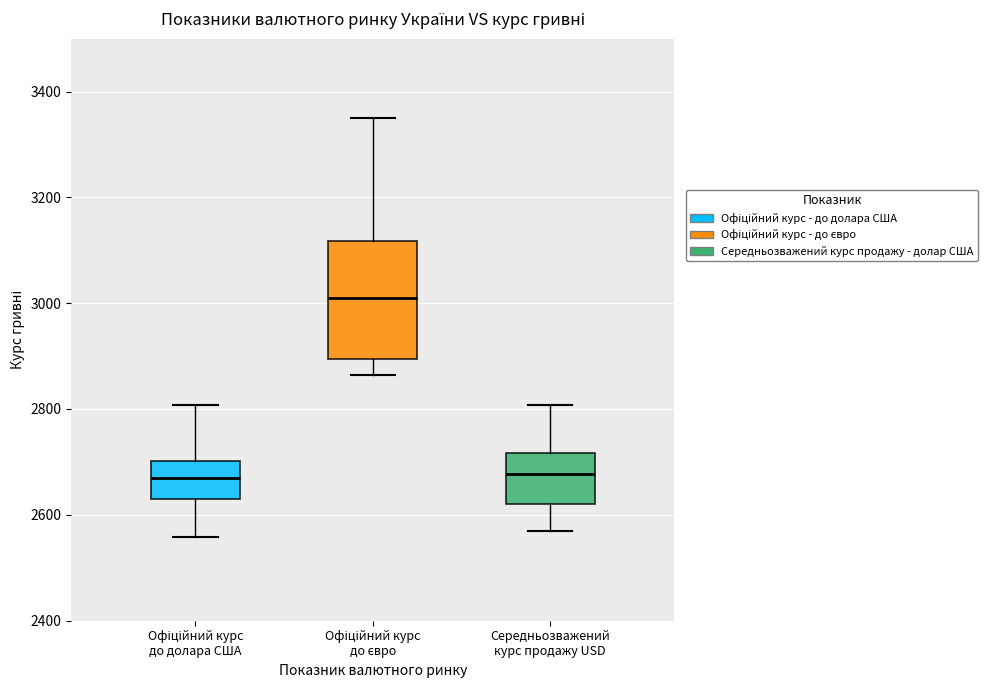

Which box is the tallest, from its lower edge to its upper edge?

Офіційний курс до євро